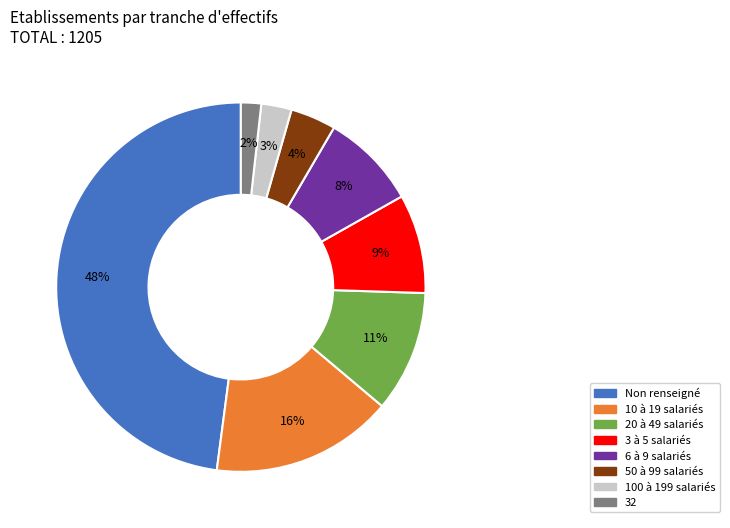

To the nearest percent, what is the average slice percentage?

12%